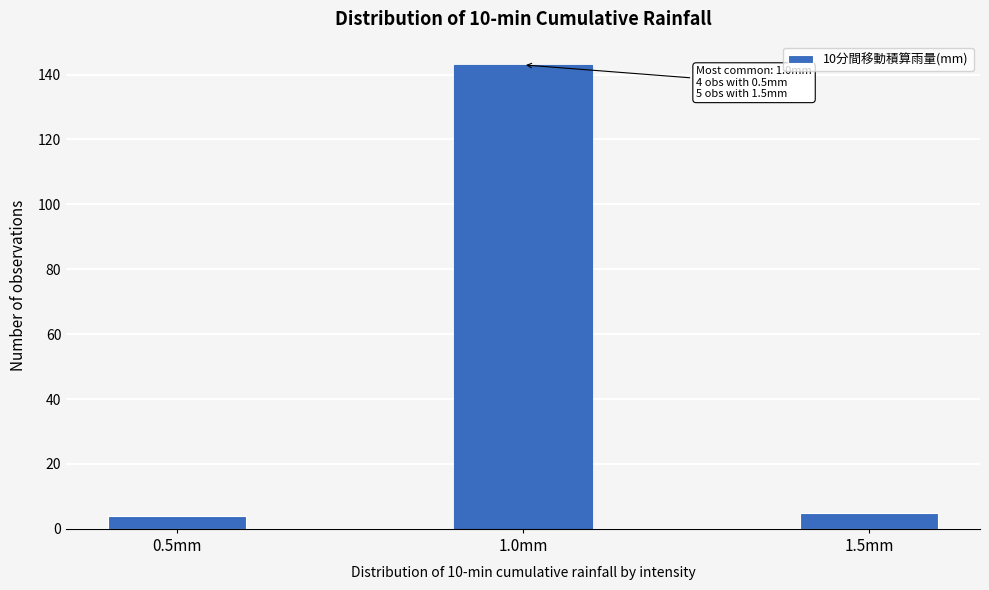

Reading left to right, transcribe all the data shown in this chart.

4	143	5